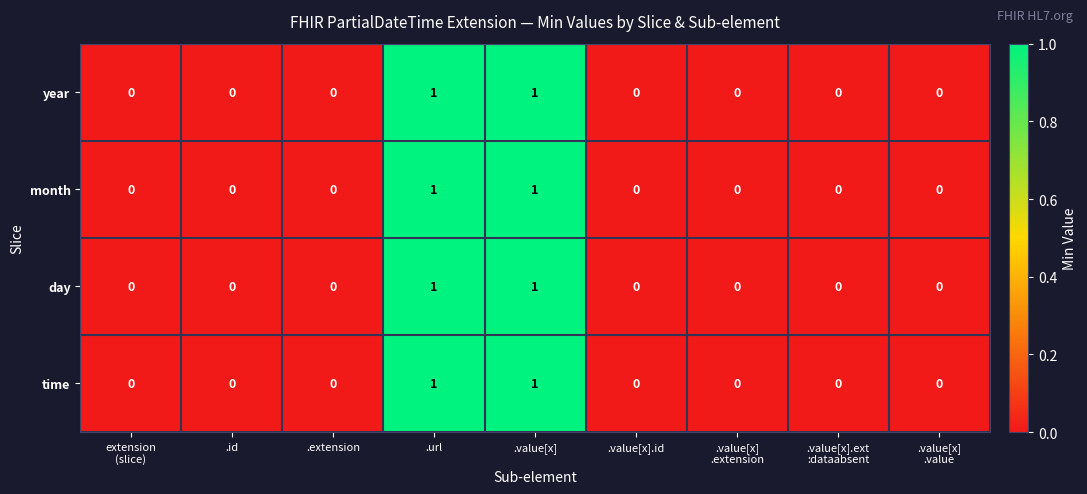

What is the total value across all series at .value[x]?

4